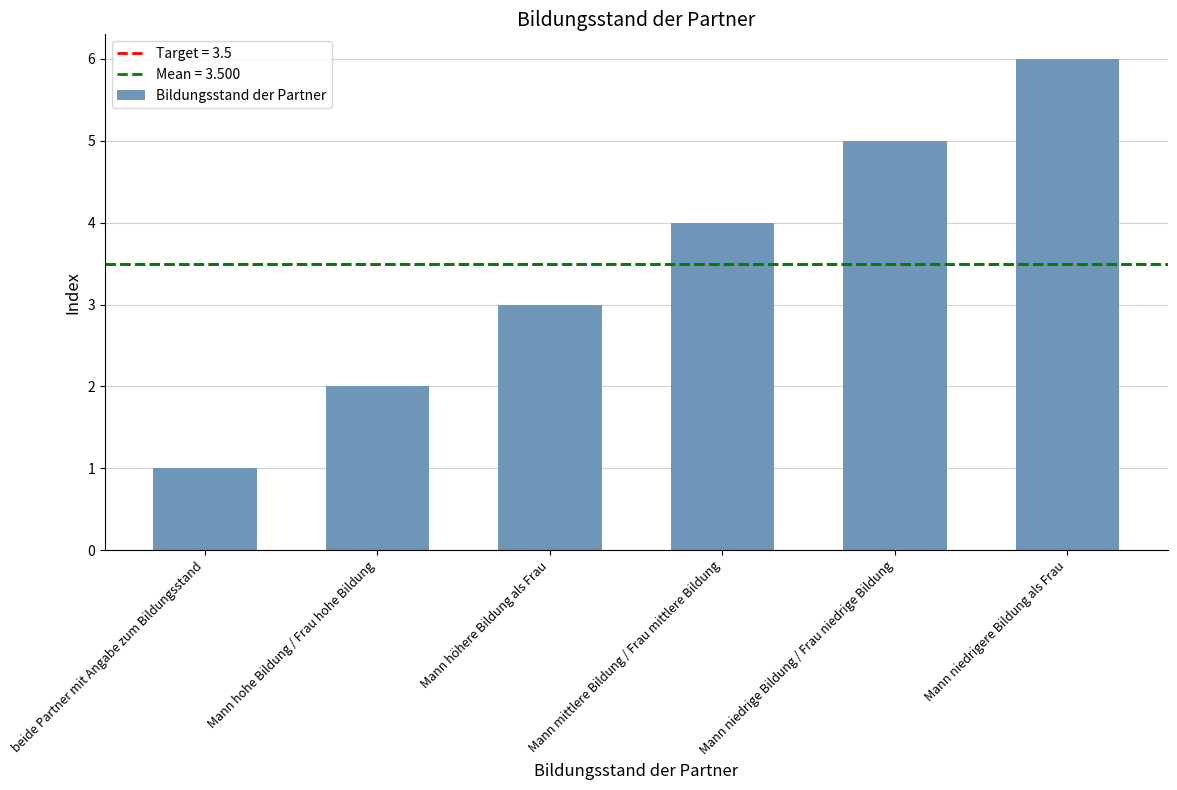

What is the difference between the second highest and minimum values?

4